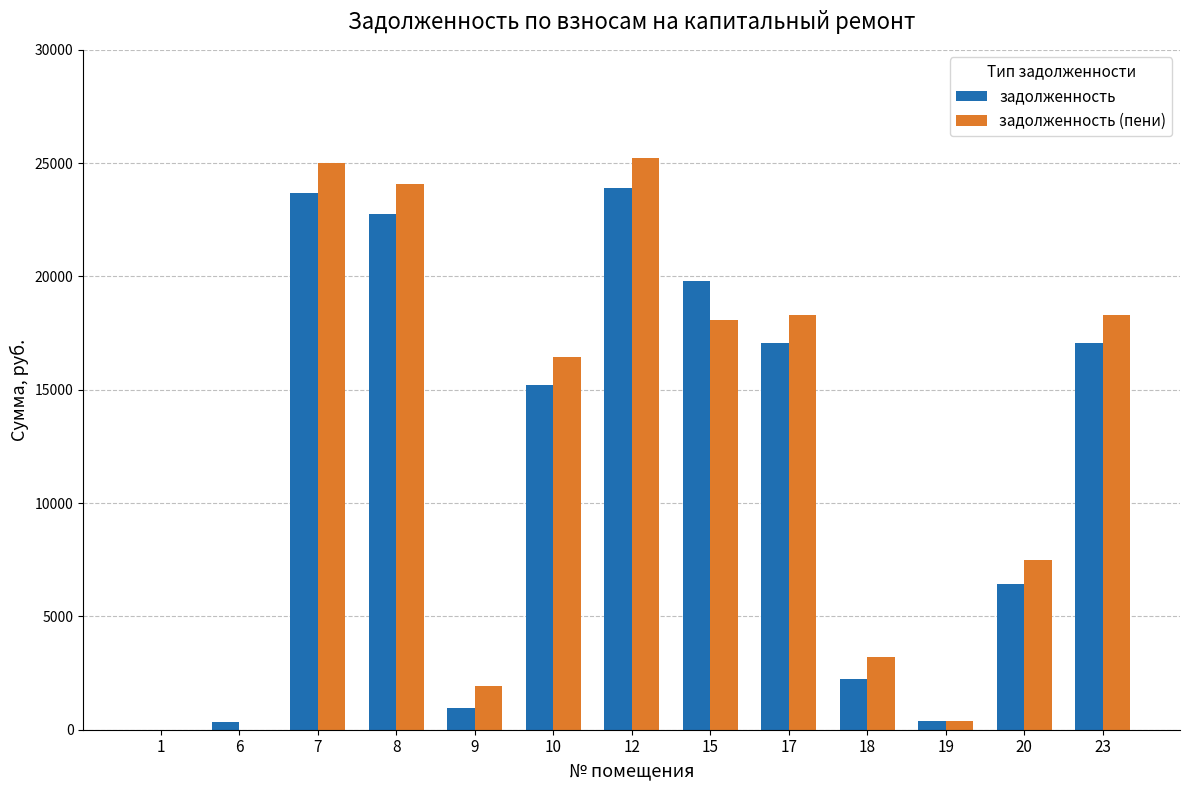

What is the sum of all задолженность (пени) values?

158433.8